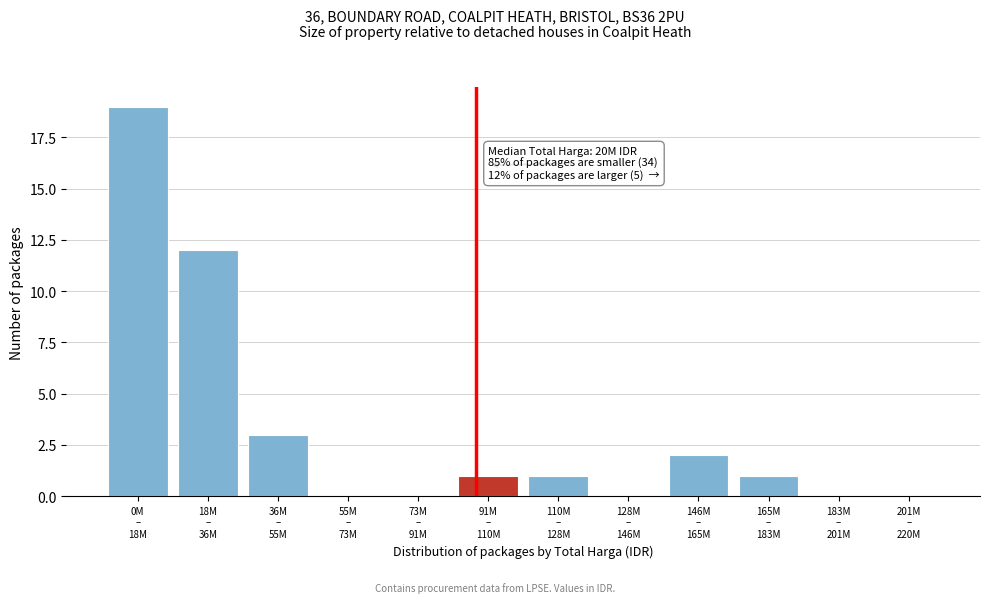

What is the sum of all values?

39